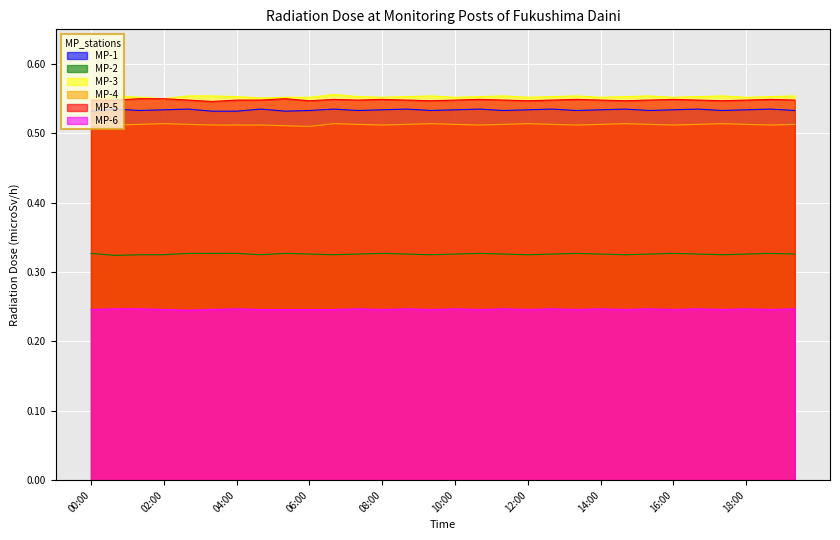

Between 04:40 and 12:40, which is larger?

04:40